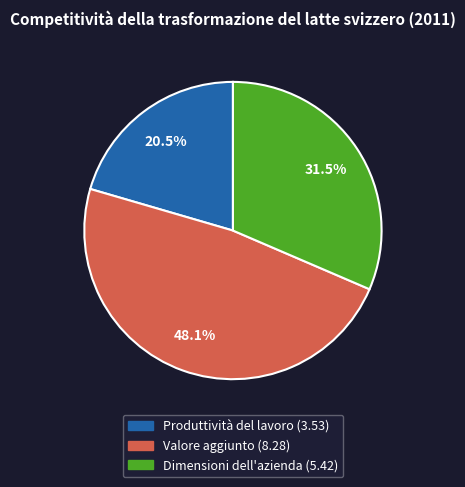

What percentage is the Valore aggiunto slice, to the nearest percent?

48%